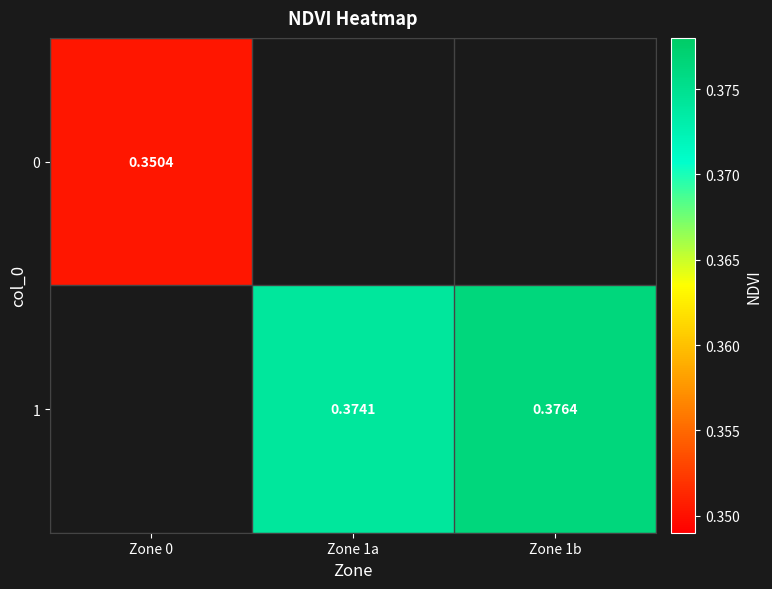

What is the maximum value shown in the chart?

0.4